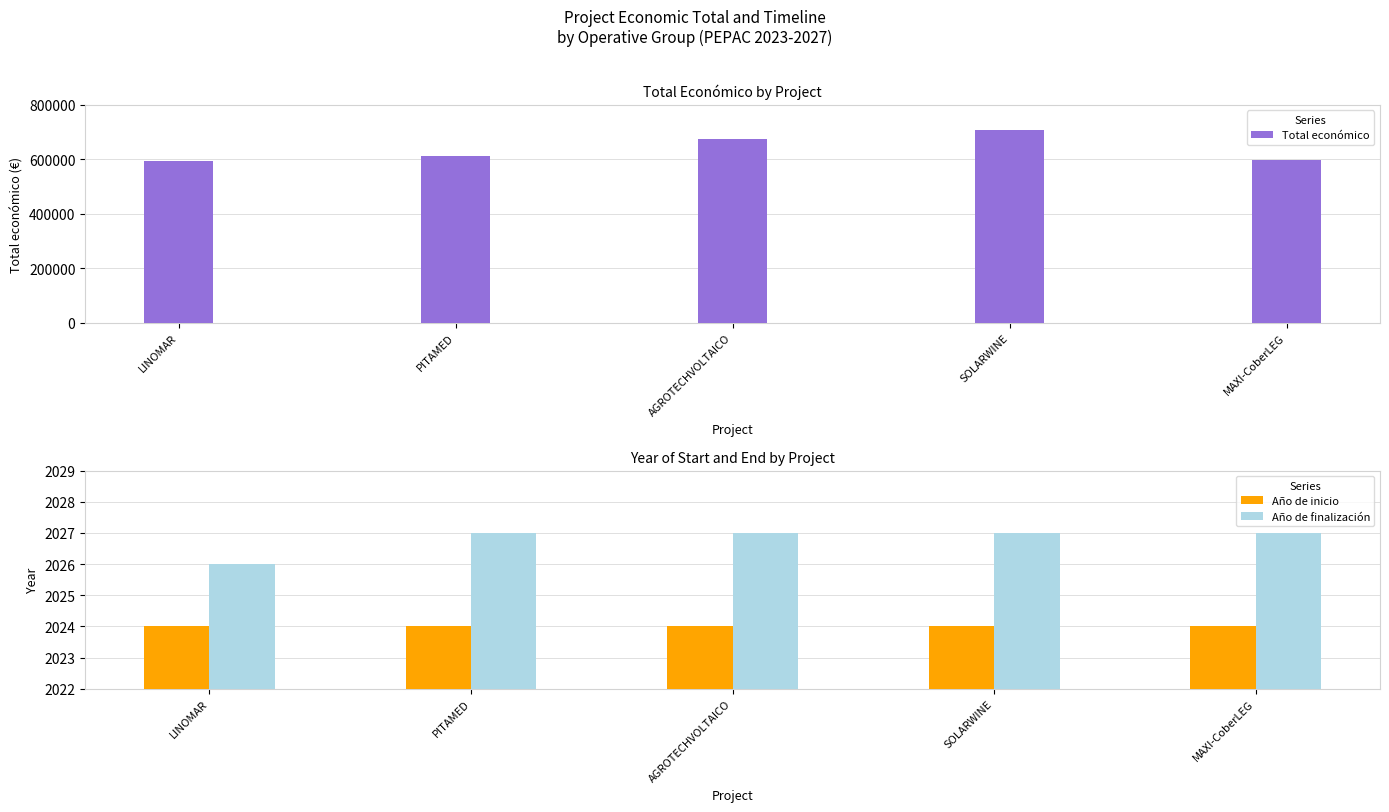

What is the minimum value shown in the chart?

2024